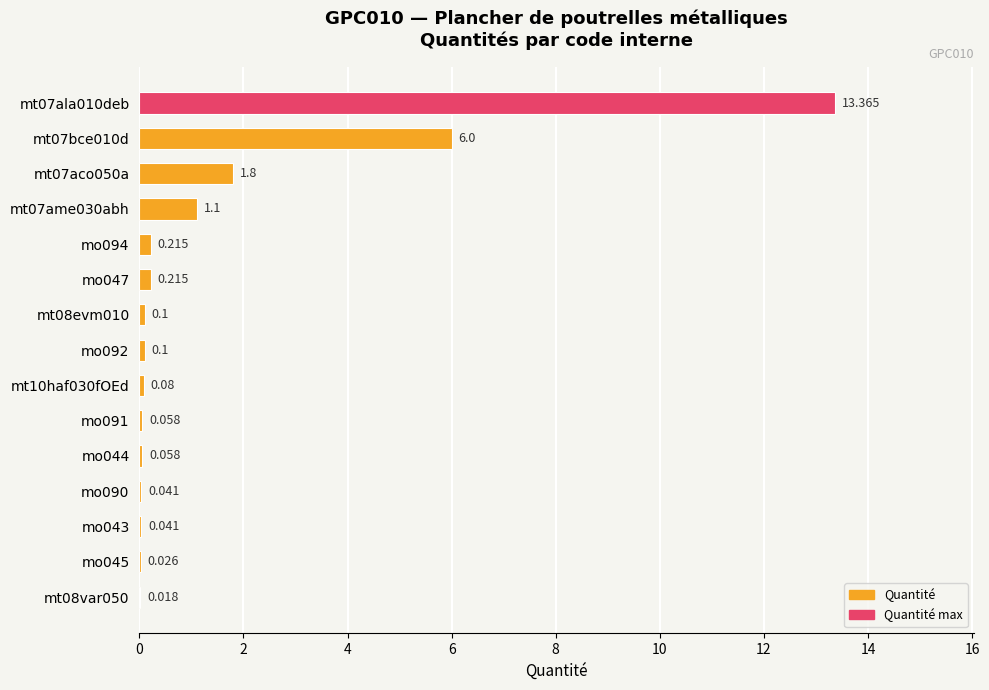

Are the bars horizontal?

Yes